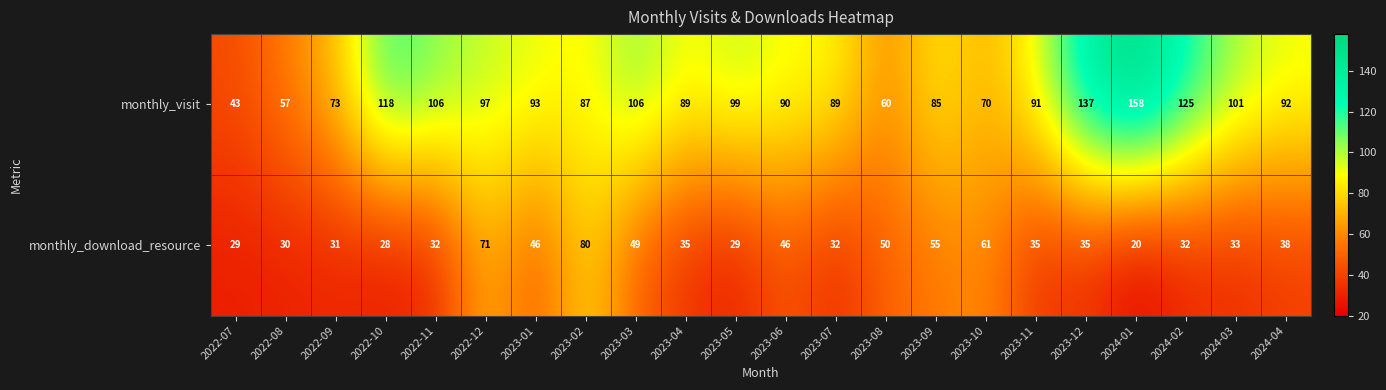

List the series in order of their peak value, highest first.

monthly_visit, monthly_download_resource